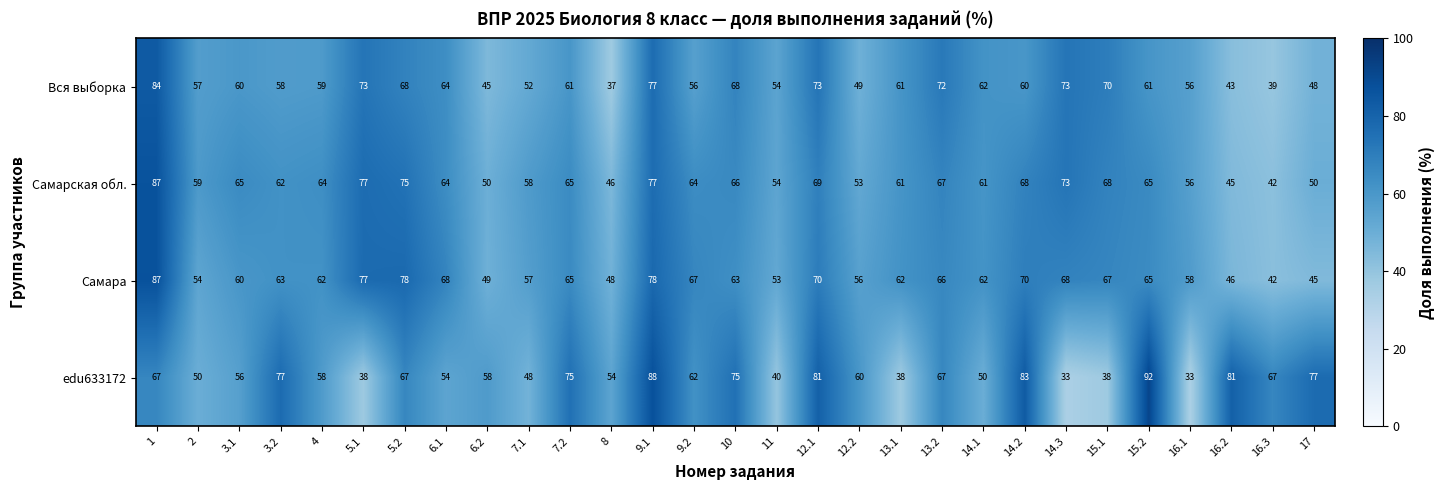

Which series changed the most between 6.1 and 11?

Самара